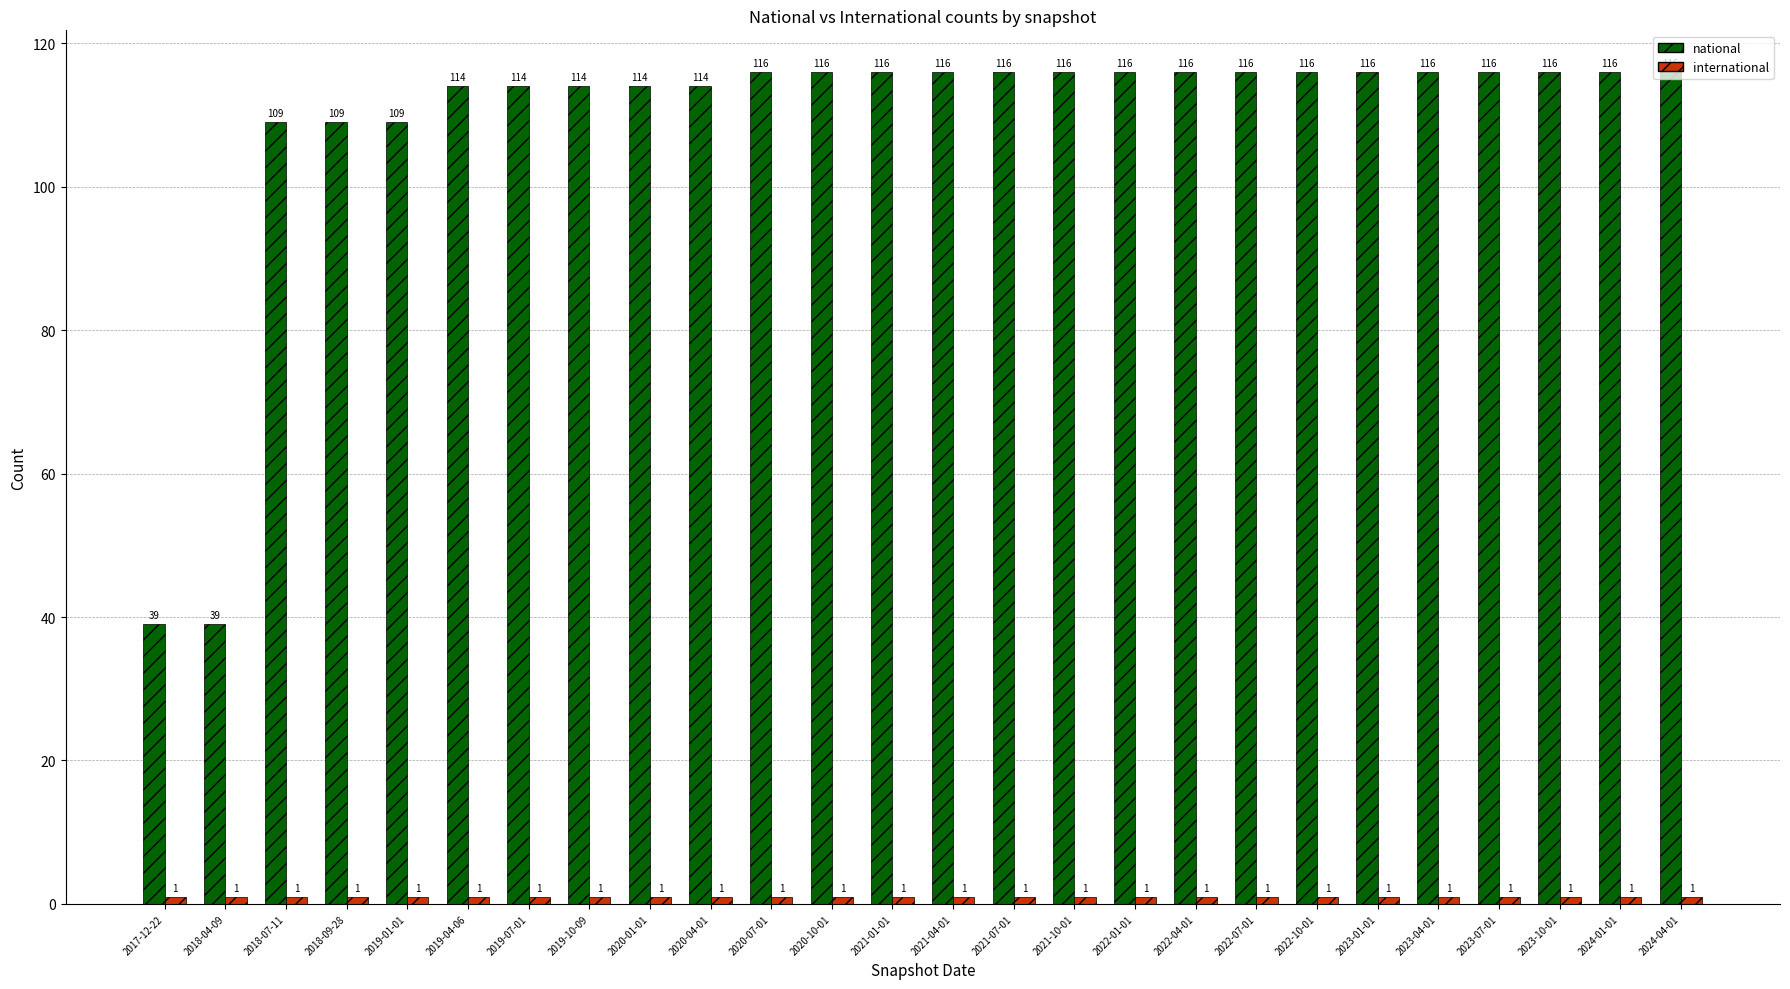

Are the bars horizontal?

No